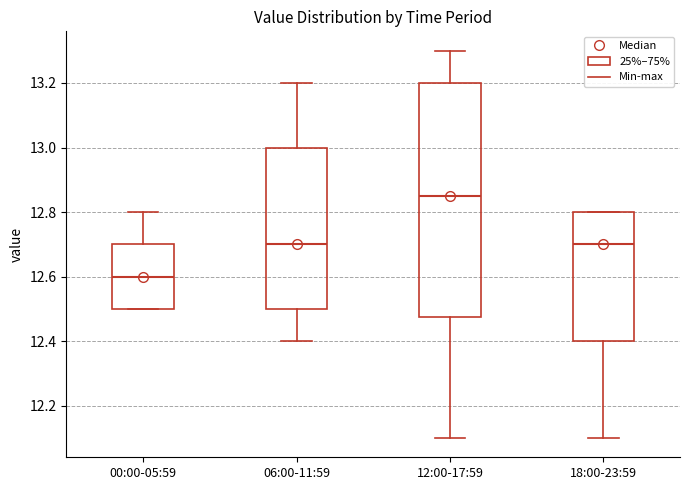

Reading left to right, read every box against the y-axis: the position of its median line, the range the box covers, and the ends of its whiskers. The values are not printed on the chart, so give them approximately, as read against the axis.

00:00-05:59: median 12.60, box 12.50 to 12.70, whiskers 12.50 to 12.80
06:00-11:59: median 12.70, box 12.50 to 13.00, whiskers 12.40 to 13.20
12:00-17:59: median 12.86, box 12.48 to 13.20, whiskers 12.10 to 13.30
18:00-23:59: median 12.70, box 12.40 to 12.80, whiskers 12.10 to 12.80